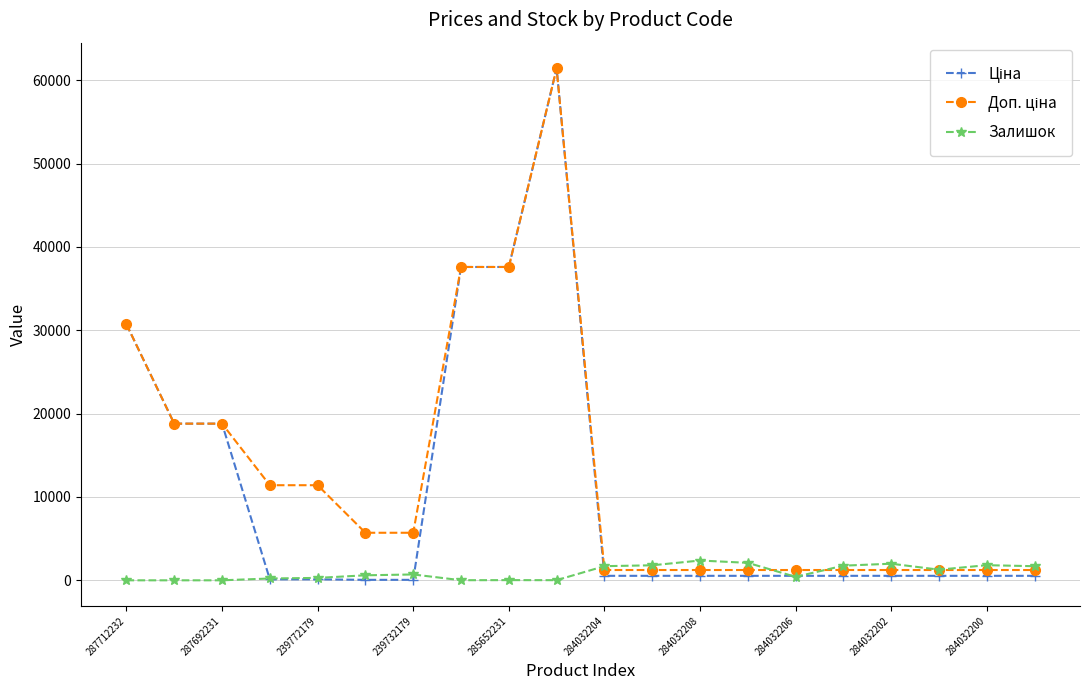

At how many categories does at least one series exceed 13416?

6